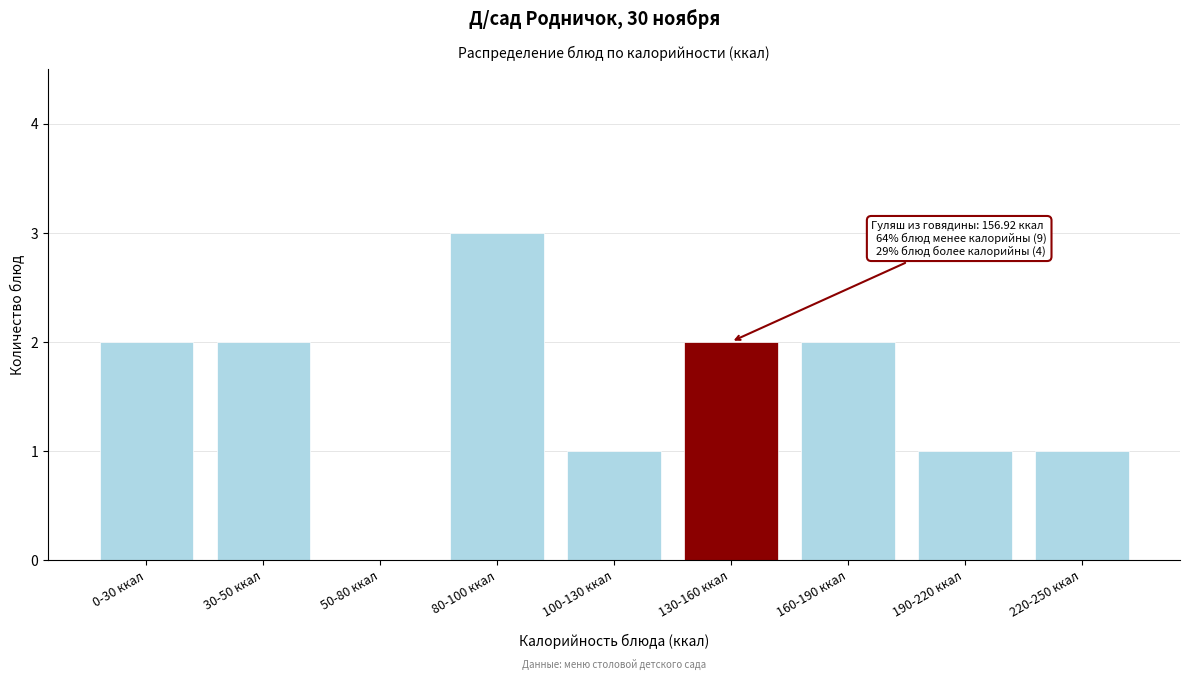

Reading left to right, what are all the values shown in this chart?

0-30 ккал=2	30-50 ккал=2	50-80 ккал=0	80-100 ккал=3	100-130 ккал=1	130-160 ккал=2	160-190 ккал=2	190-220 ккал=1	220-250 ккал=1